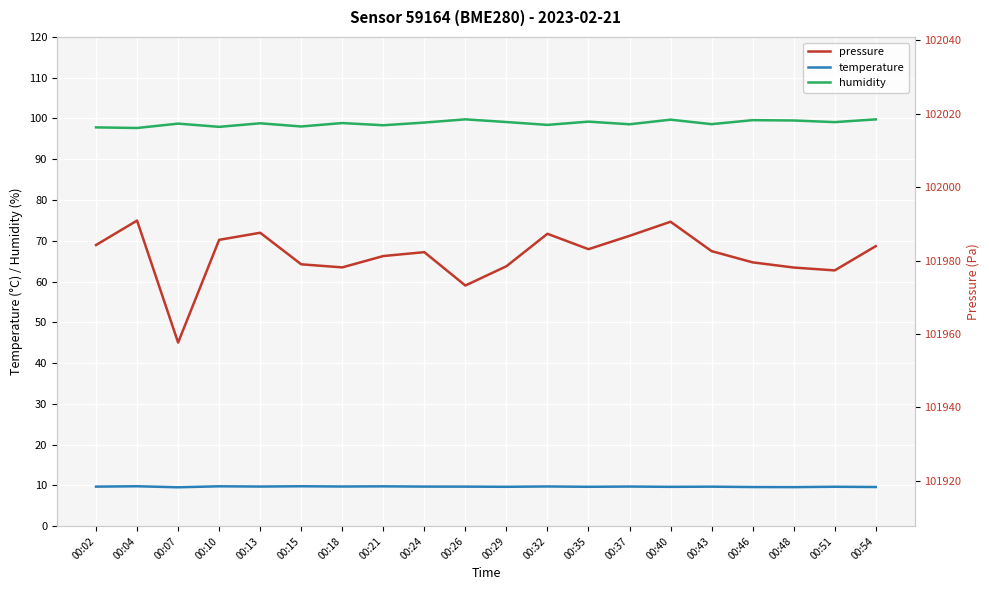

What is the difference between the maximum and minimum values in the temperature series?

0.2